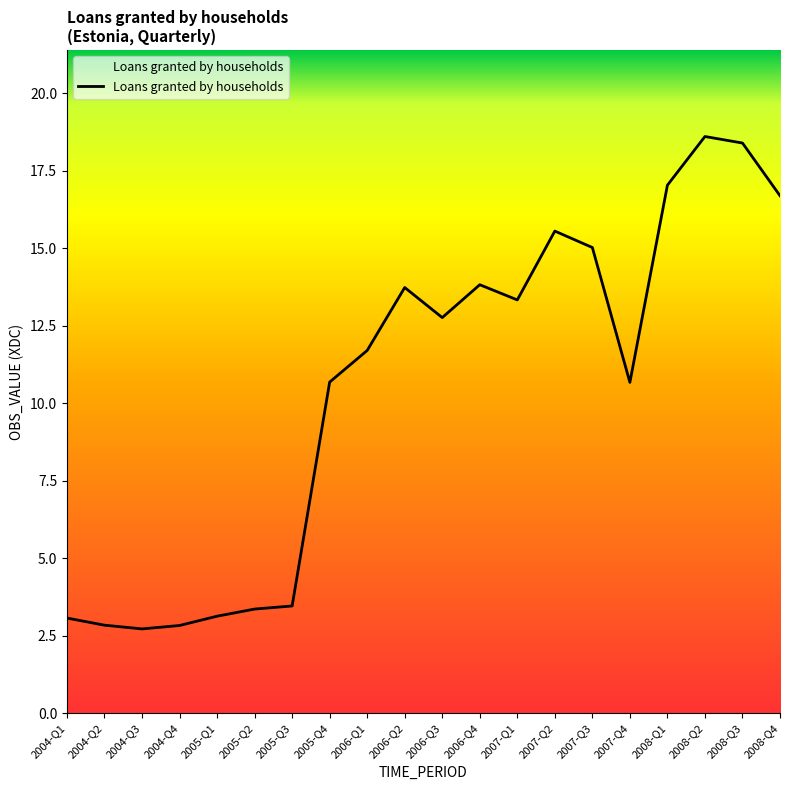

The value at 2008-Q3 is 18.4. True or false?

True